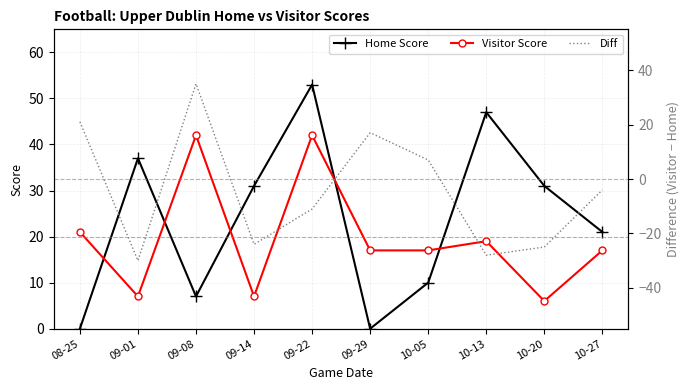

Reading left to right, what are all the values shown in this chart?

Home Score: 0	37	7	31	53	0	10	47	31	21
Visitor Score: 21	7	42	7	42	17	17	19	6	17
Diff: 21	-30	35	-24	-11	17	7	-28	-25	-4